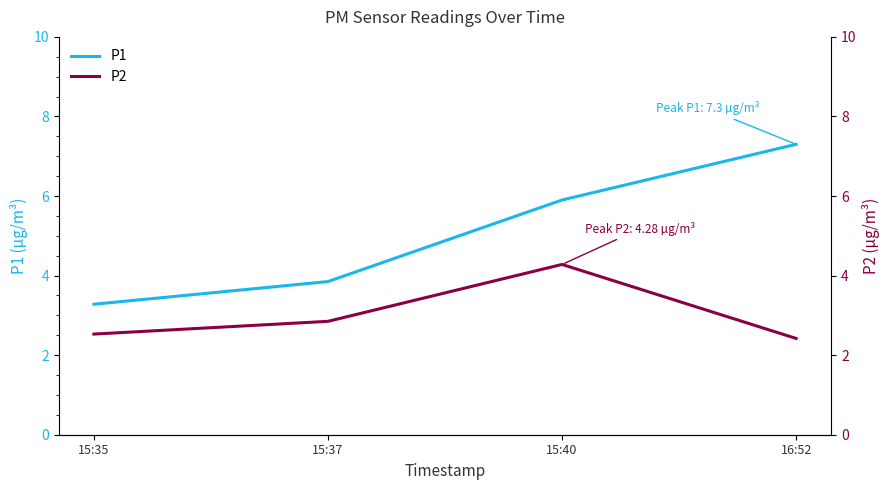

At which label is P1 closest to 5?

15:40